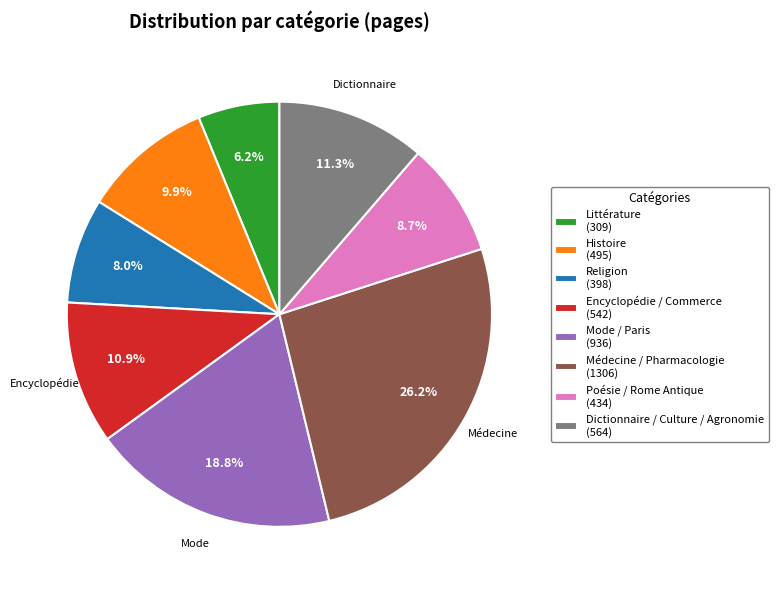

Between Mode / Paris and Encyclopédie / Commerce, which is larger?

Mode / Paris